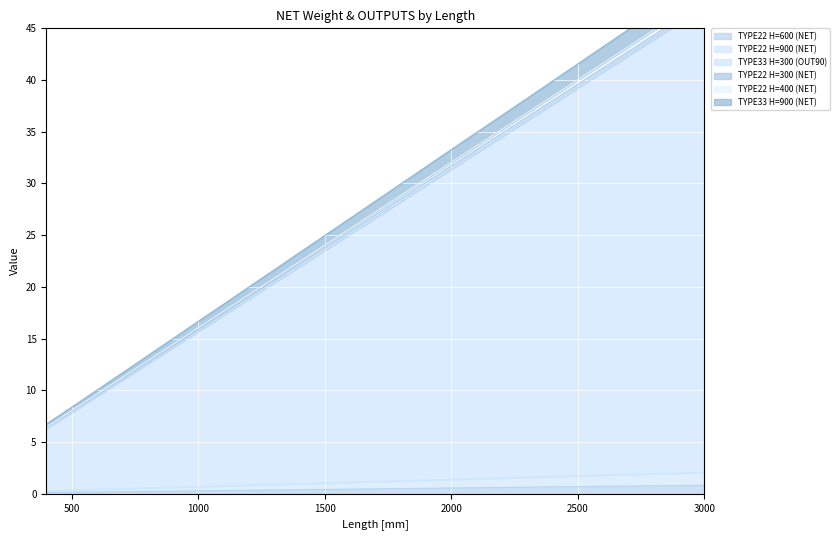

Reading left to right, what are all the values shown in this chart?

TYPE22 H=600 (NET): 0.1	0.1	0.2	0.2	0.2	0.3	0.3	0.3	0.3	0.4	0.4	0.5	0.6	0.6	0.7	0.8
TYPE22 H=900 (NET): 0.3	0.4	0.4	0.5	0.6	0.6	0.7	0.8	0.8	1.0	1.1	1.3	1.4	1.6	1.8	2.1
TYPE33 H=300 (OUT90): 6.3	7.9	9.4	11.0	12.6	14.1	15.7	17.3	18.8	22.0	25.1	28.3	31.4	36.1	40.8	47.1
TYPE22 H=300 (NET): 6.7	8.4	10.0	11.7	13.3	15.0	16.7	18.3	20.0	23.3	26.6	29.9	33.3	38.2	43.2	49.8
TYPE22 H=400 (NET): 6.5	8.0	9.6	11.2	12.8	14.4	16.0	17.6	19.2	22.4	25.6	28.8	32.0	36.8	41.6	48.0
TYPE33 H=900 (NET): 6.4	7.9	9.5	11.1	12.7	14.3	15.9	17.4	19.0	22.2	25.3	28.5	31.7	36.4	41.2	47.5